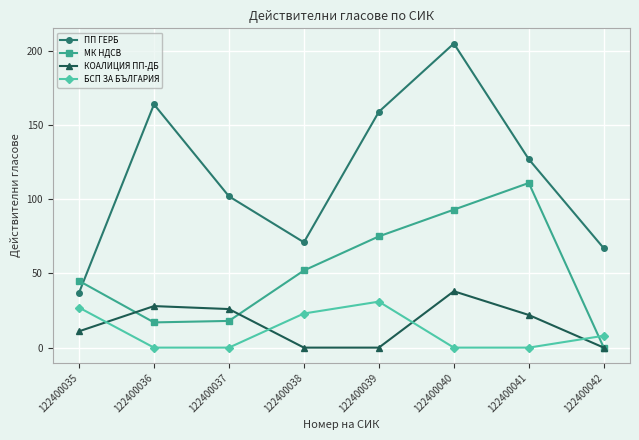

Count the number of categories in the chart.

8